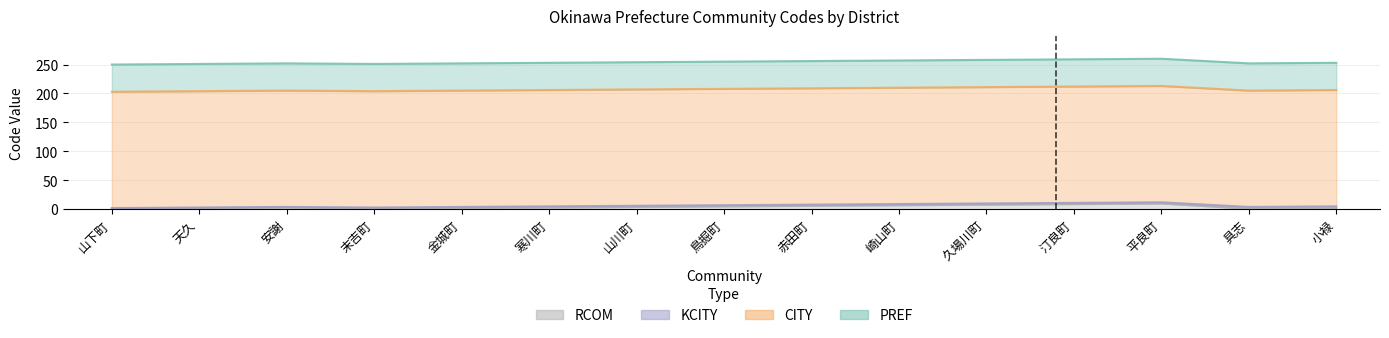

At which category is the sum across all series the highest?

平良町